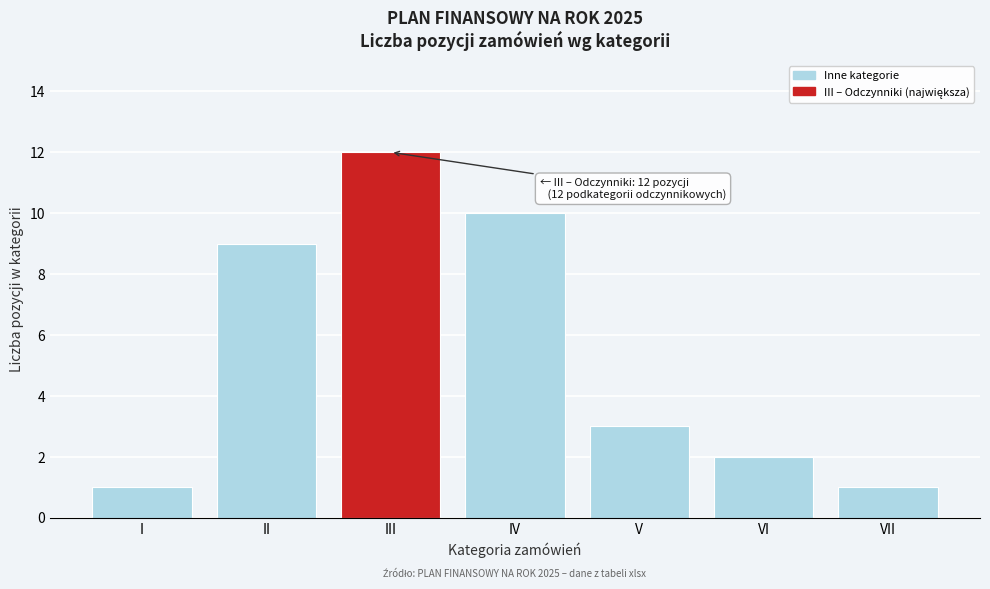

Reading right to left, extract all data points from this chart.

VII=1	VI=2	V=3	IV=10	III=12	II=9	I=1